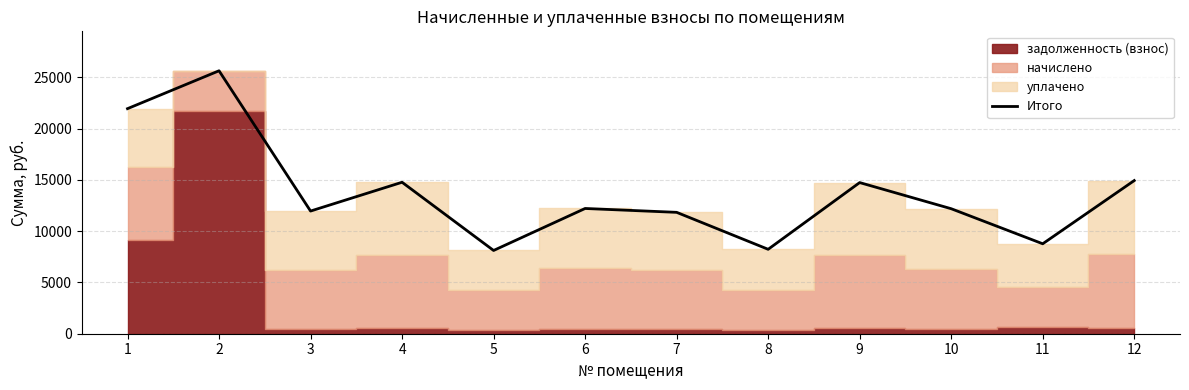

Is it true that the value at 7 is 11837.4?

True